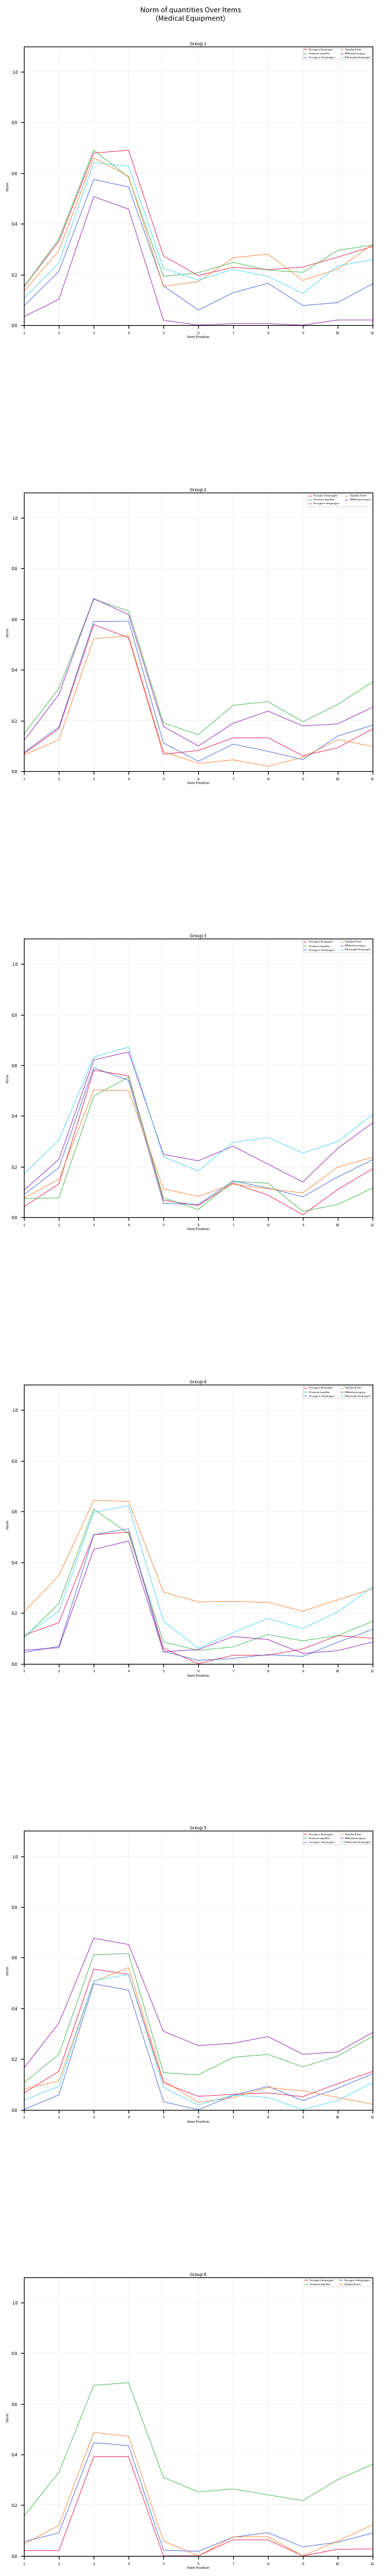

What is the maximum value shown in the chart?

0.7